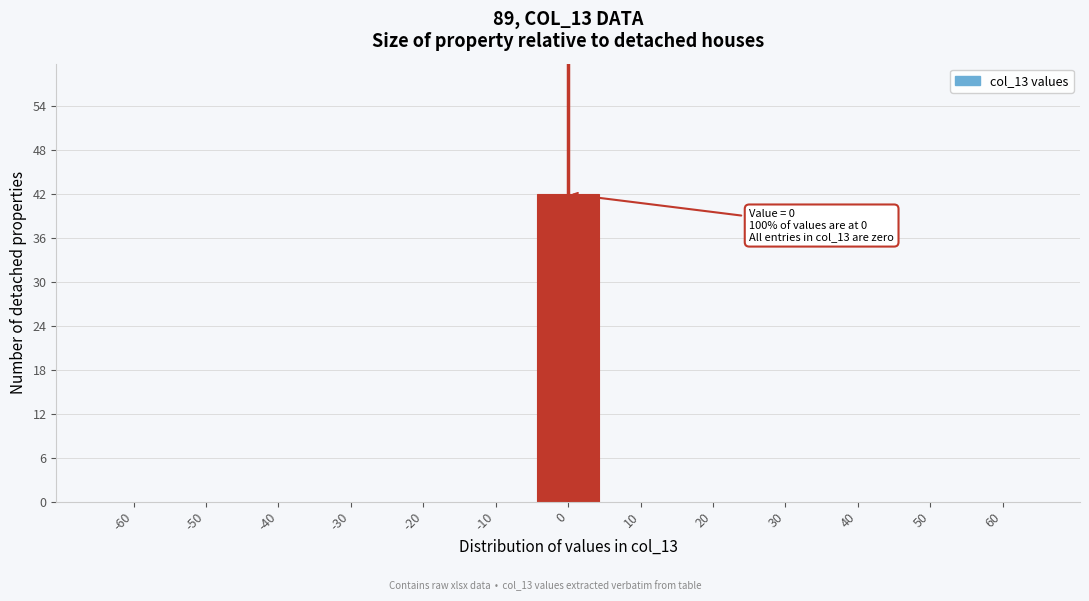

Which range on the x-axis has the tallest bar?

-5 to 5